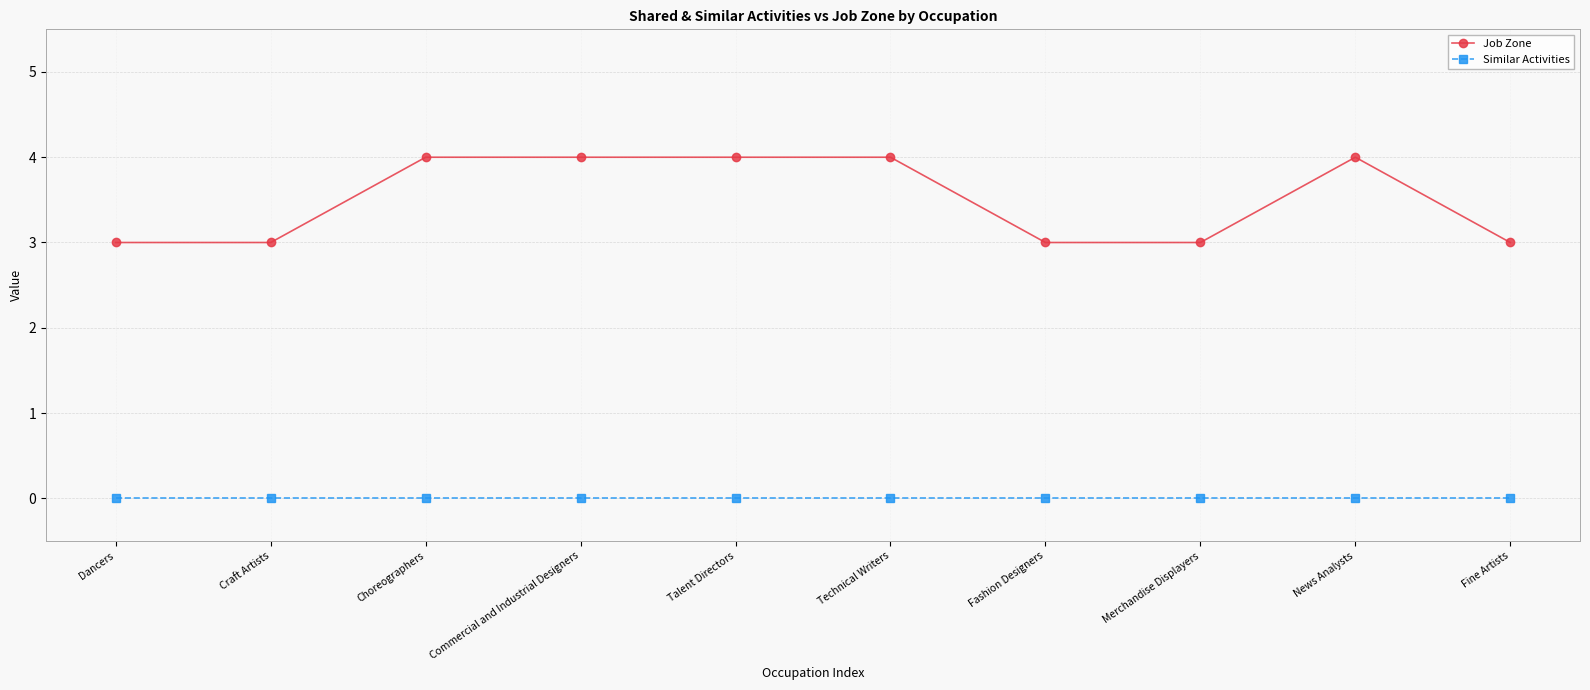

What is the greatest value displayed?

4